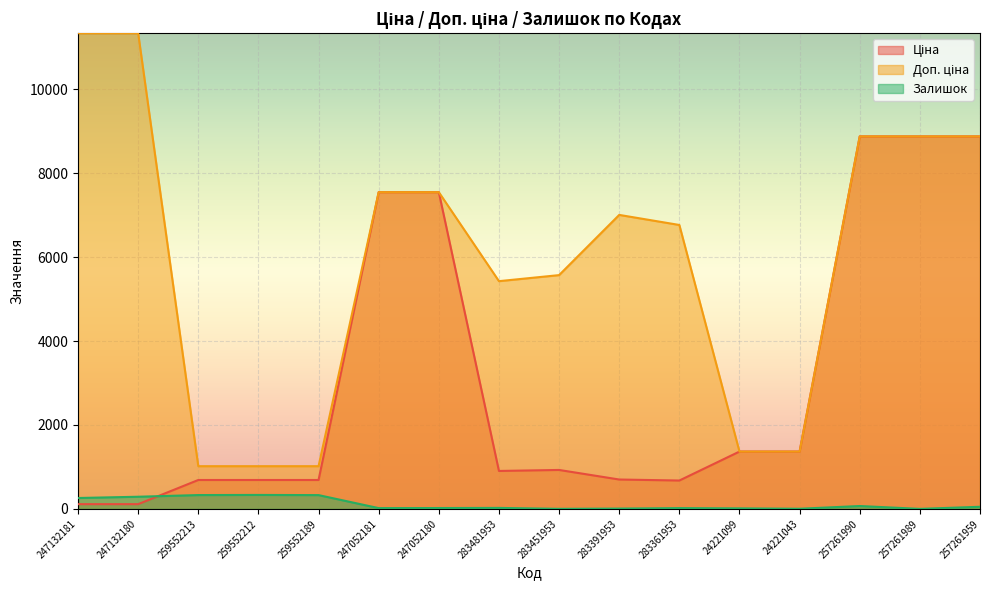

Reading left to right, list all the values displayed in this chart.

Ціна: 247132181=113.3	247132180=113.3	259552213=689.1	259552212=689.1	259552189=689.1	247052181=7545.9	247052180=7545.9	283481953=904.3	283451953=928.3	283391953=700.4	283361953=676.4	24221099=1366.3	24221043=1366.3	257261990=8874.6	257261989=8874.6	257261959=8874.6
Доп. ціна: 247132181=11334.0	247132180=11334.0	259552213=1017.8	259552212=1017.8	259552189=1017.8	247052181=7545.9	247052180=7545.9	283481953=5425.9	283451953=5569.9	283391953=7004.3	283361953=6764.4	24221099=1366.0	24221043=1366.0	257261990=8874.6	257261989=8874.6	257261959=8874.6
Залишок: 247132181=260.0	247132180=290.0	259552213=330.0	259552212=333.0	259552189=329.0	247052181=19.0	247052180=21.0	283481953=24.0	283451953=2.0	283391953=8.0	283361953=19.0	24221099=13.0	24221043=4.0	257261990=69.0	257261989=1.0	257261959=51.0